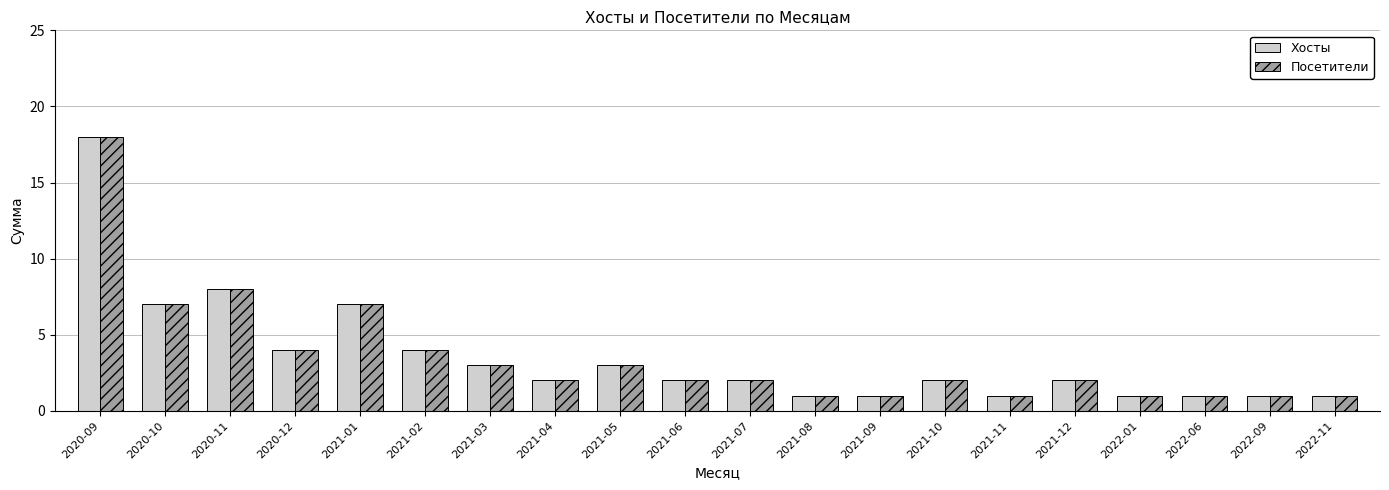

True or false: Хосты has a value of 1 at 2022-11.

True